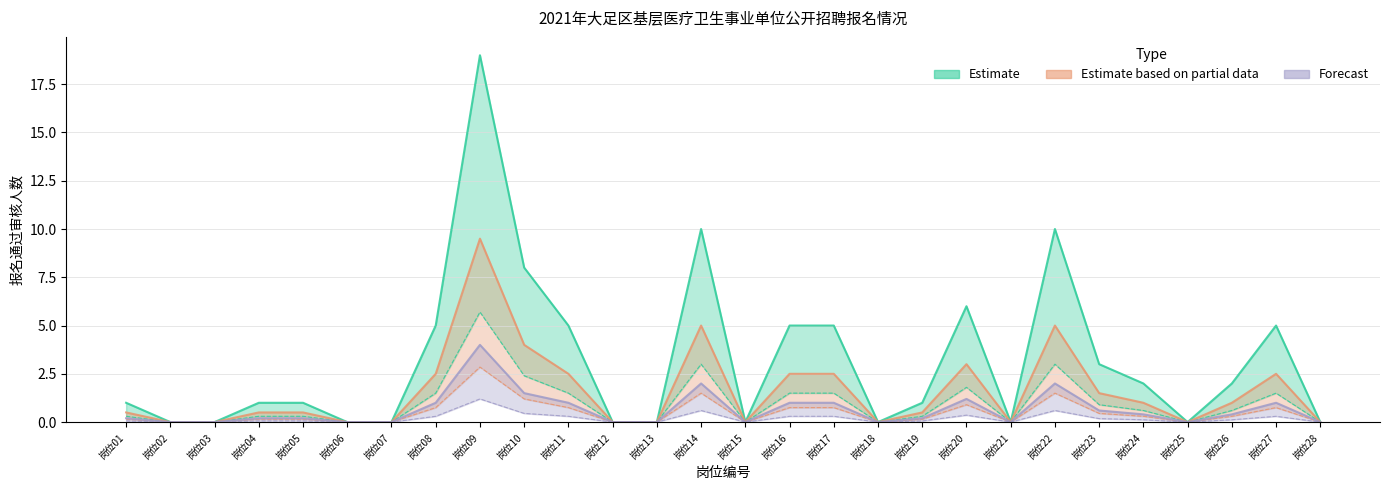

What are all the series names shown in the legend?

Estimate, Estimate based on partial data, Forecast